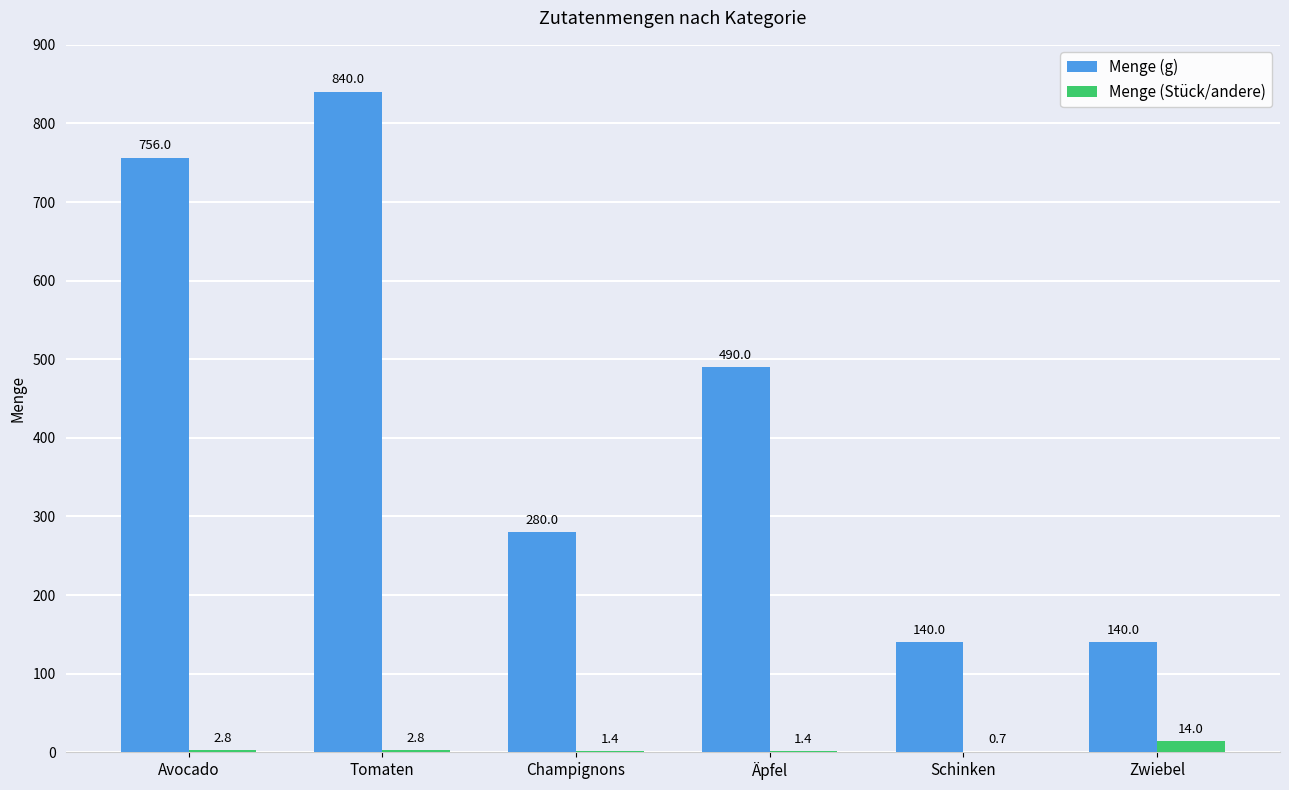

What is the sum of the Menge (Stück/andere) values at Zwiebel and Champignons?

15.4